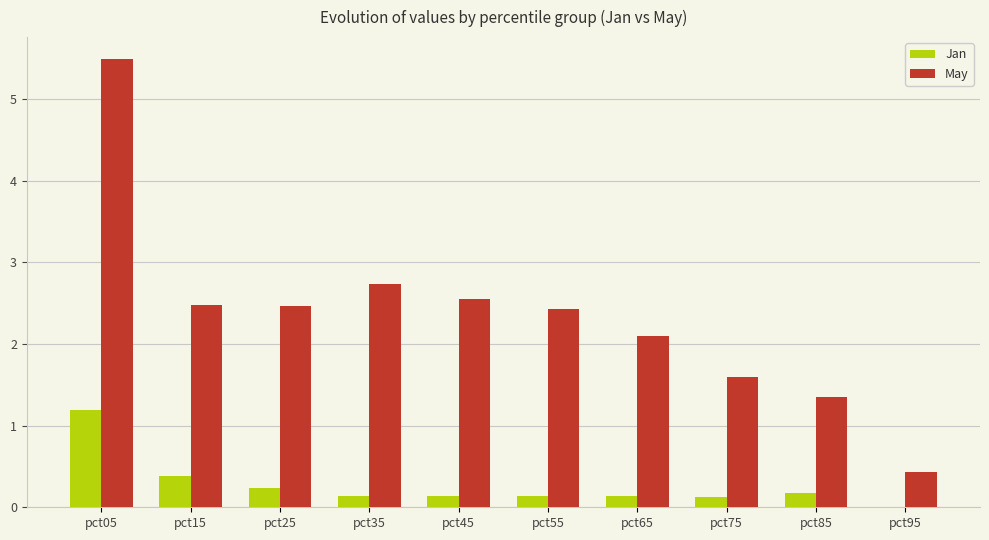

How many groups of bars are there?

10